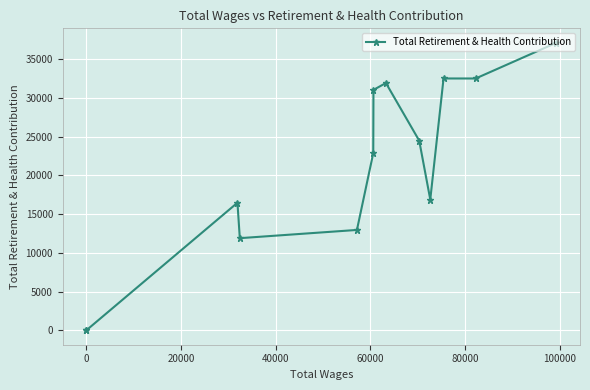

What is the average value?

20819